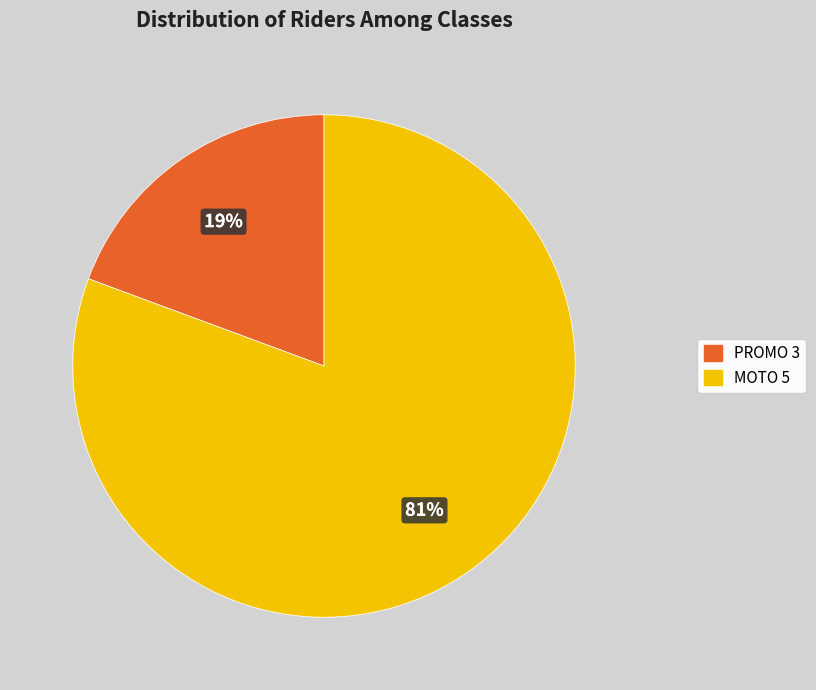

True or false: MOTO 5 accounts for 81% of the total.

True